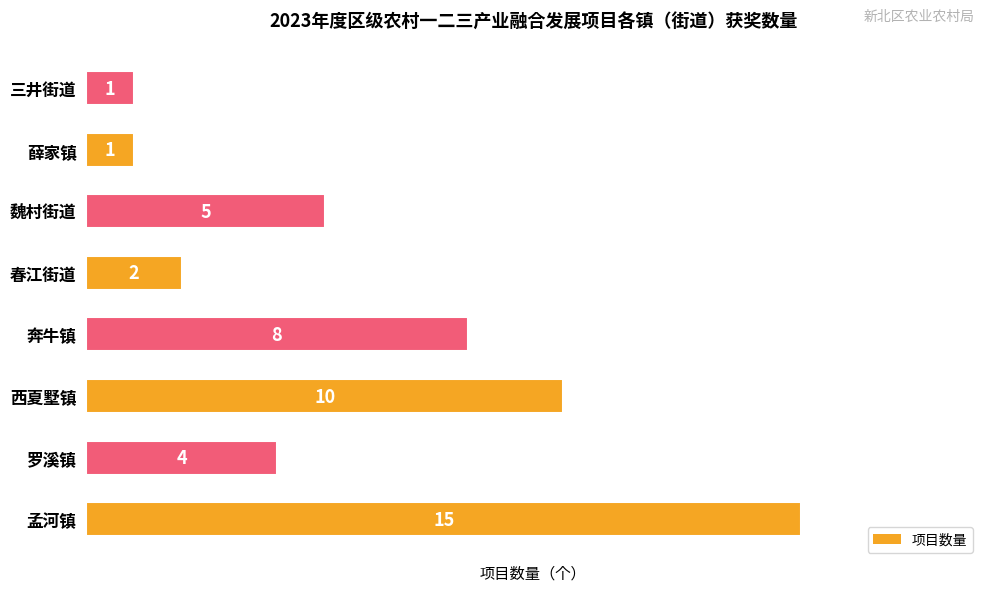

What is the sum of all values?

46